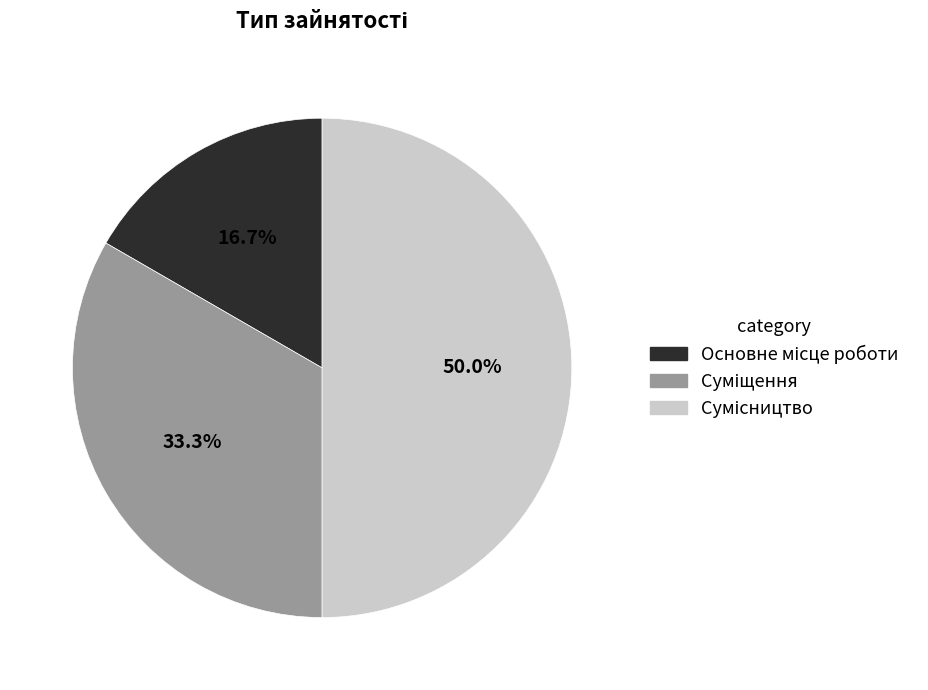

How many slices are in this pie chart?

3